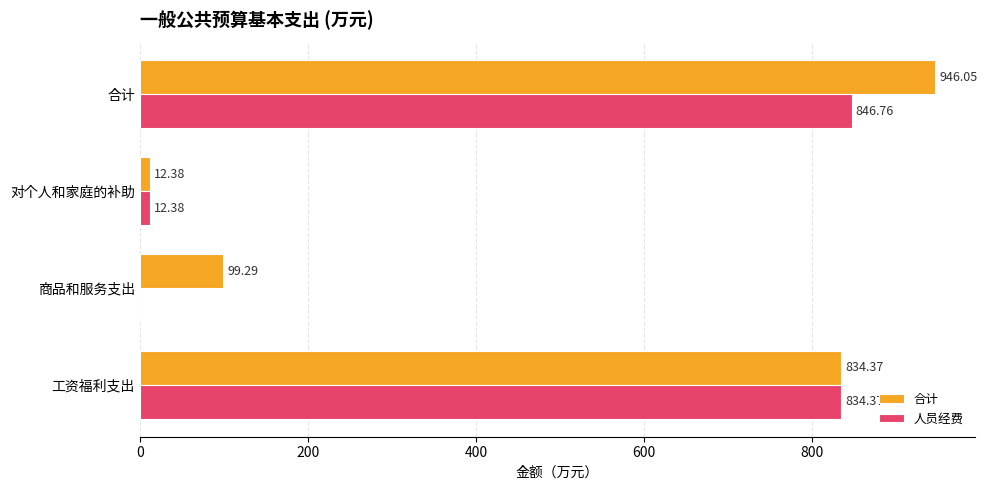

Where is 人员经费 nearest to the value 423?

对个人和家庭的补助